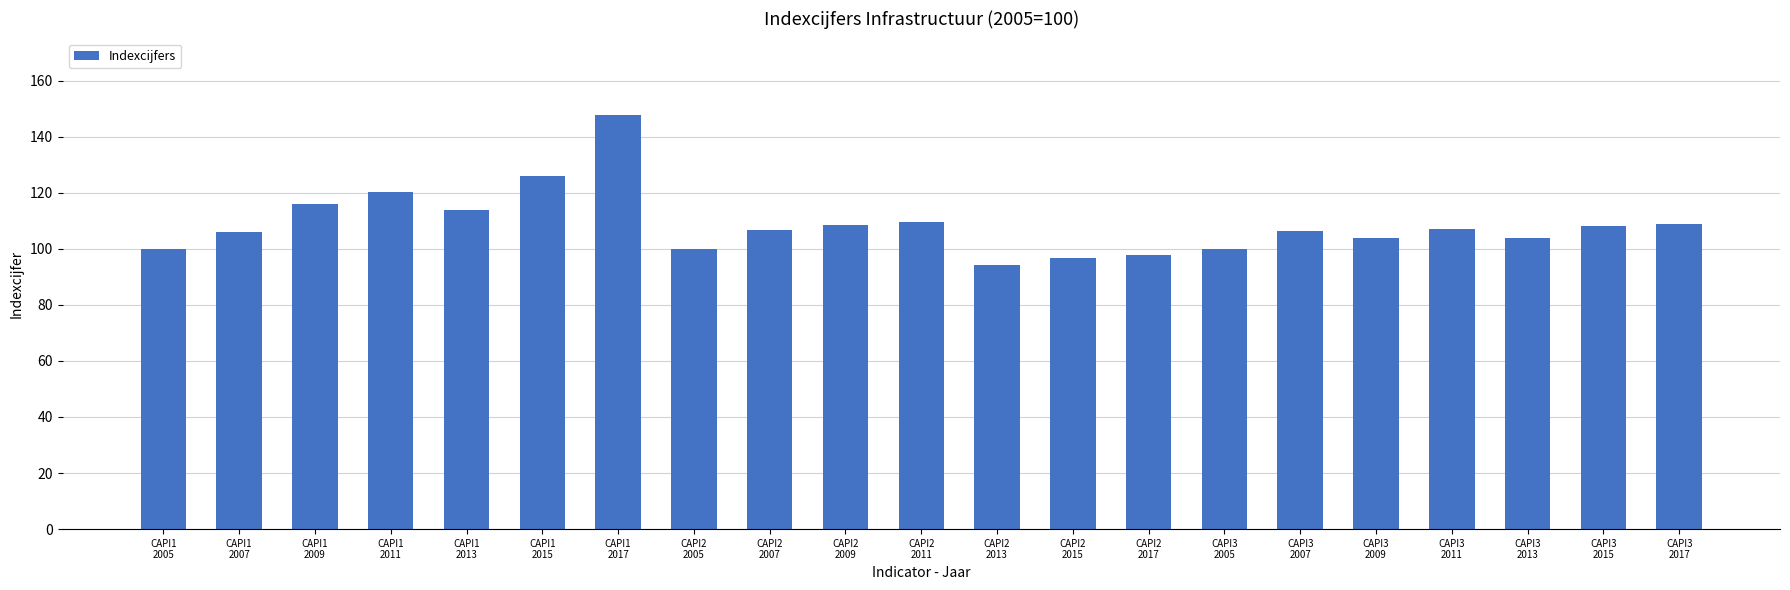

Which has a higher value, CAPI2
2013 or CAPI2
2007?

CAPI2
2007